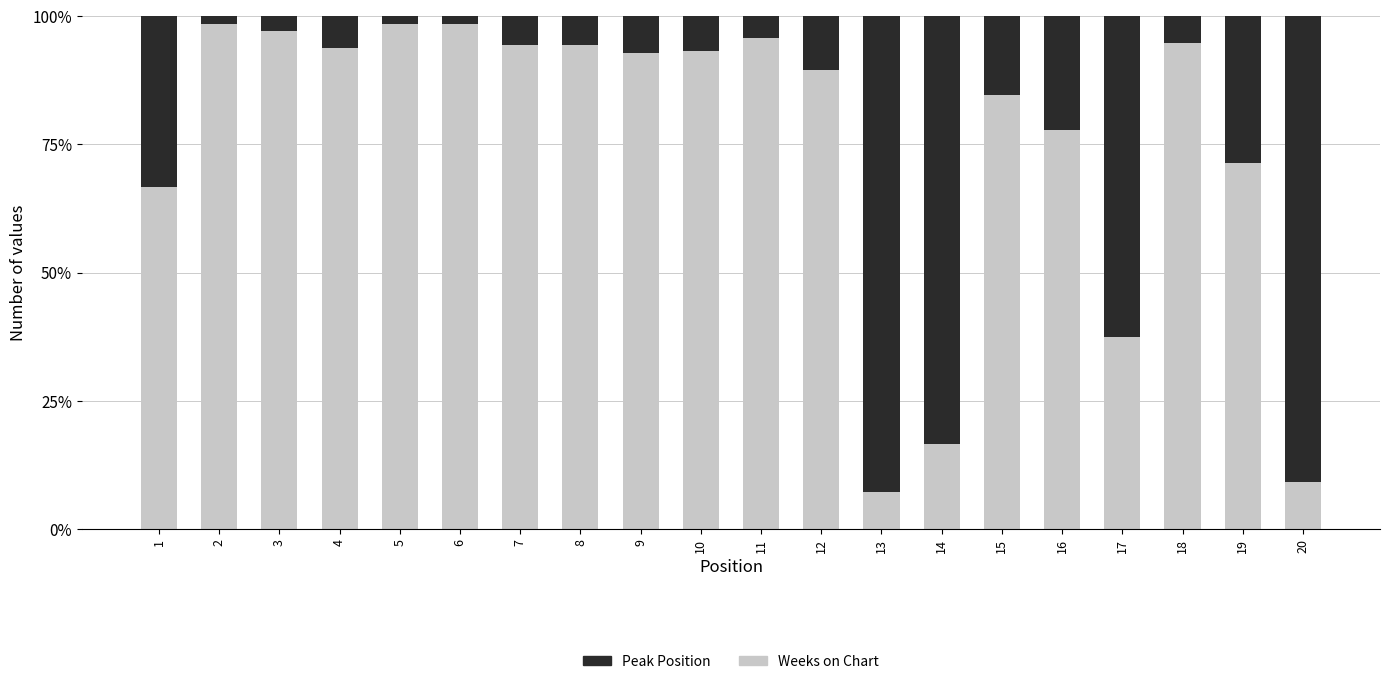

Is it true that Weeks on Chart equals 7.1 at 13?

True